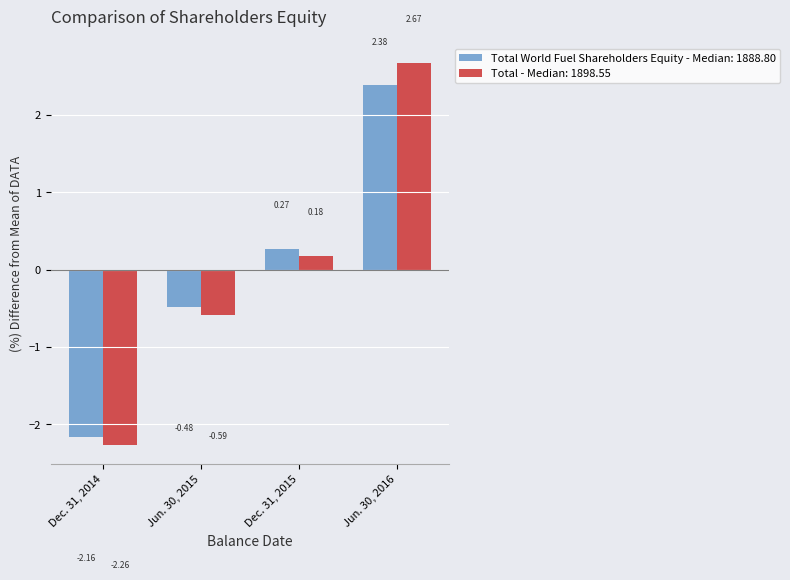

What is the difference between the Total - Median: 1898.55 values at Jun. 30, 2016 and Dec. 31, 2014?

4.9